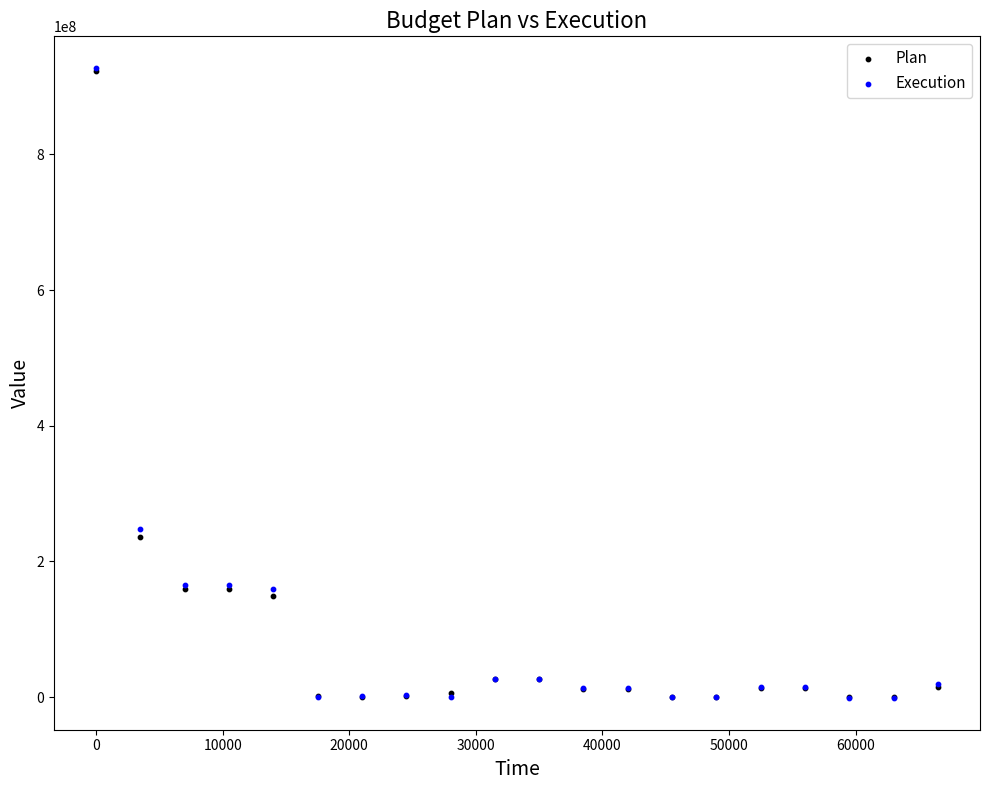

In the Plan series, what Y value is closest to 461584134?

236121105.0